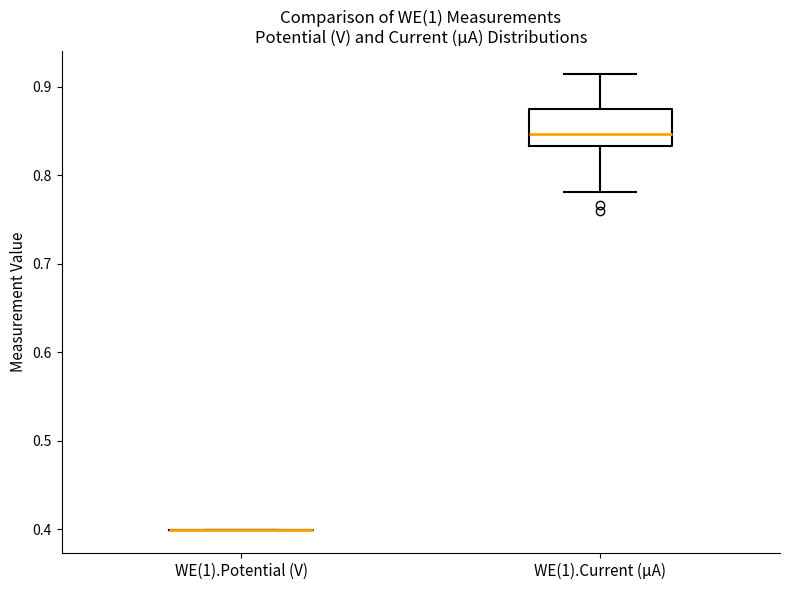

Comparing the boxes themselves (not the whiskers), which one is the tallest?

WE(1).Current (µA)